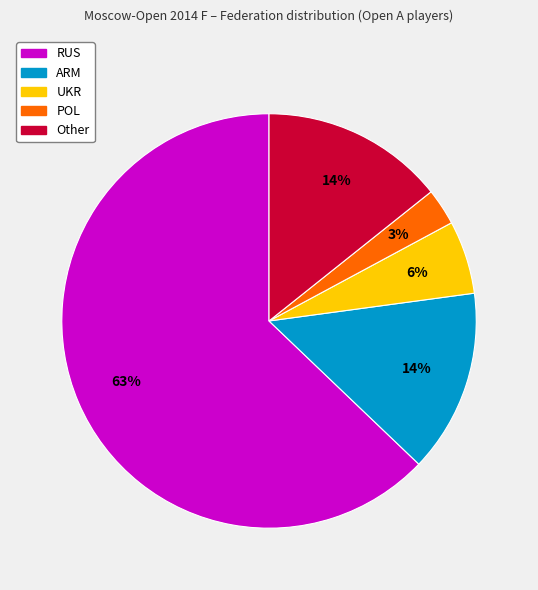

Does any single category account for the majority?

Yes